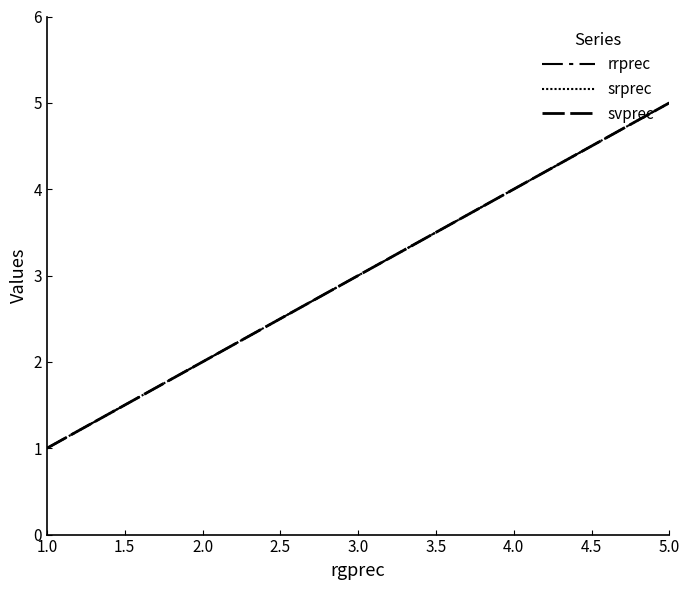

Reading left to right, extract all data points from this chart.

rrprec: 1	2	3	4	5
srprec: 1	2	3	4	5
svprec: 1	2	3	4	5